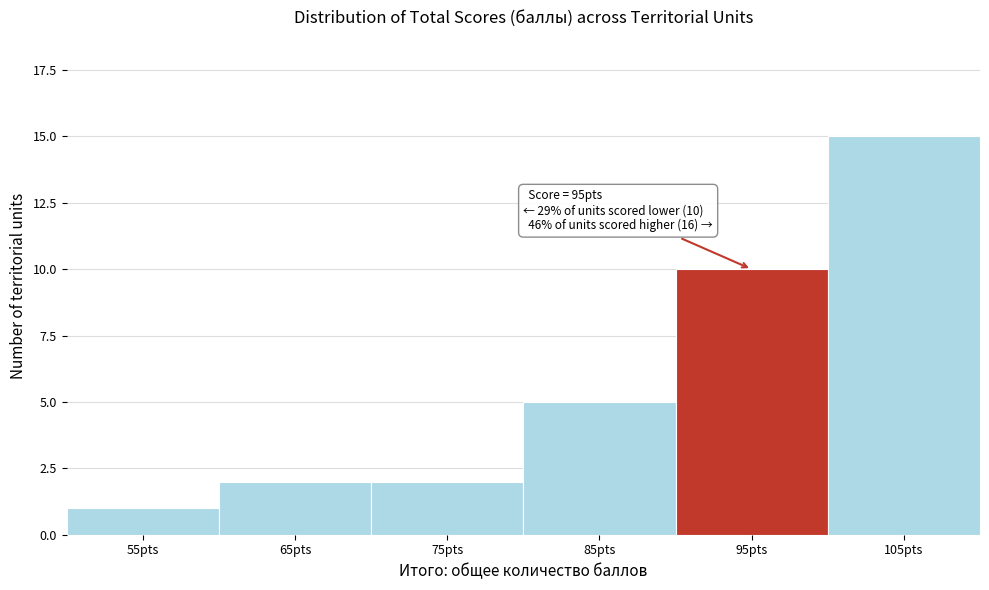

Reading left to right, transcribe all the data shown in this chart.

1	2	2	5	10	15